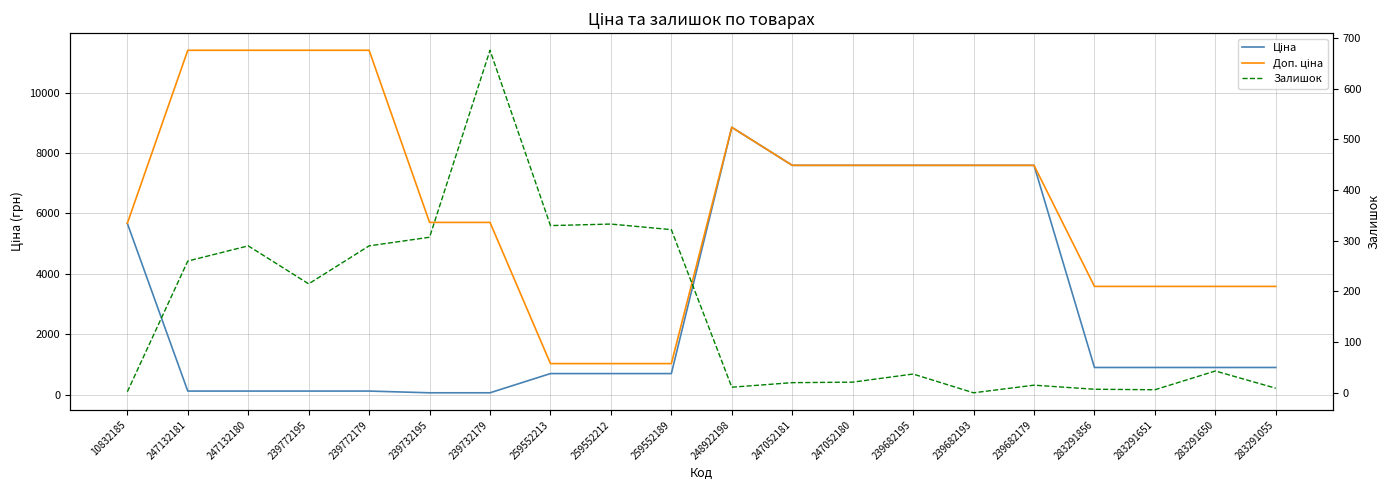

At which label is Залишок closest to 338?

259552212